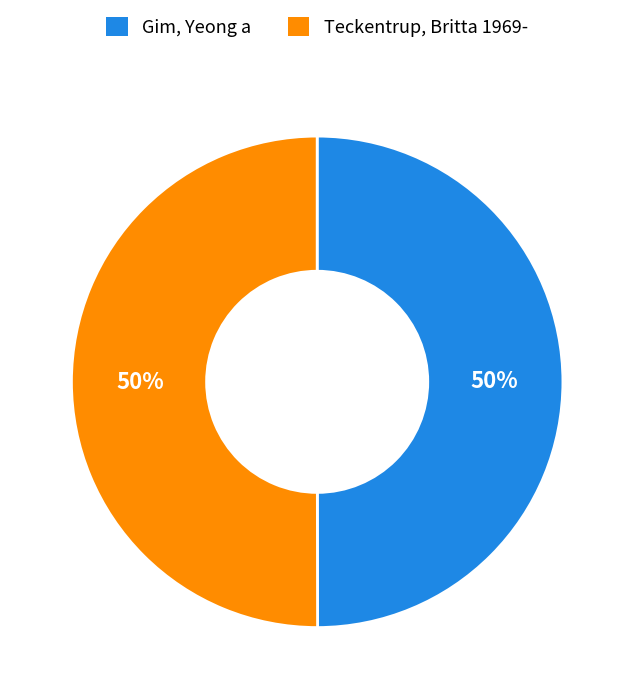

What percentage is the Gim, Yeong a slice, to the nearest percent?

50%